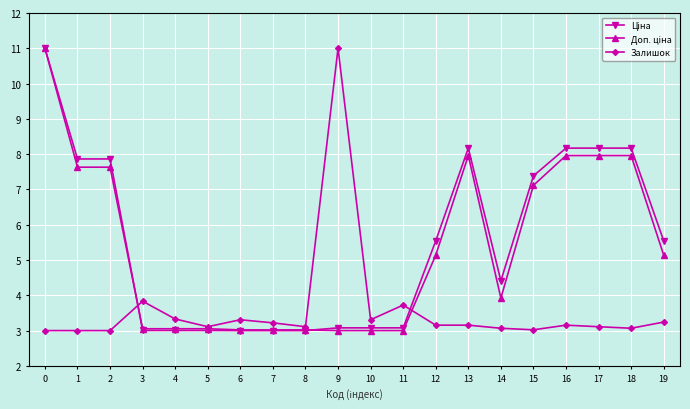

What is the total value across all series at 5?

9.2